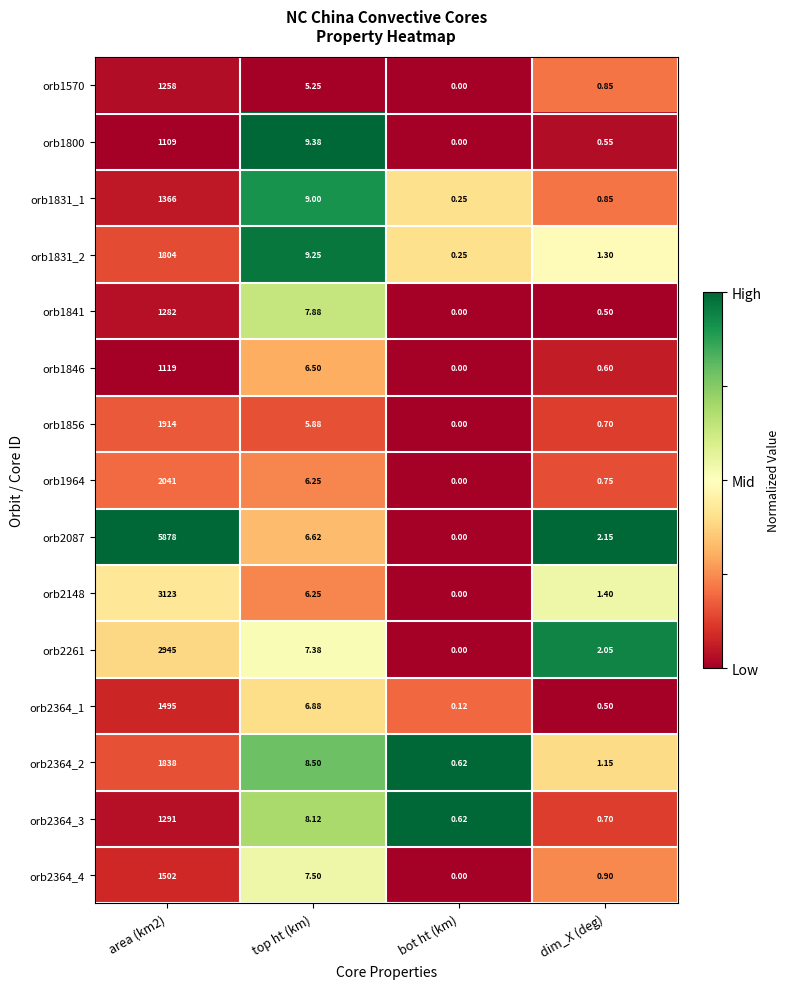

Which series has the largest total across all categories?

orb2087